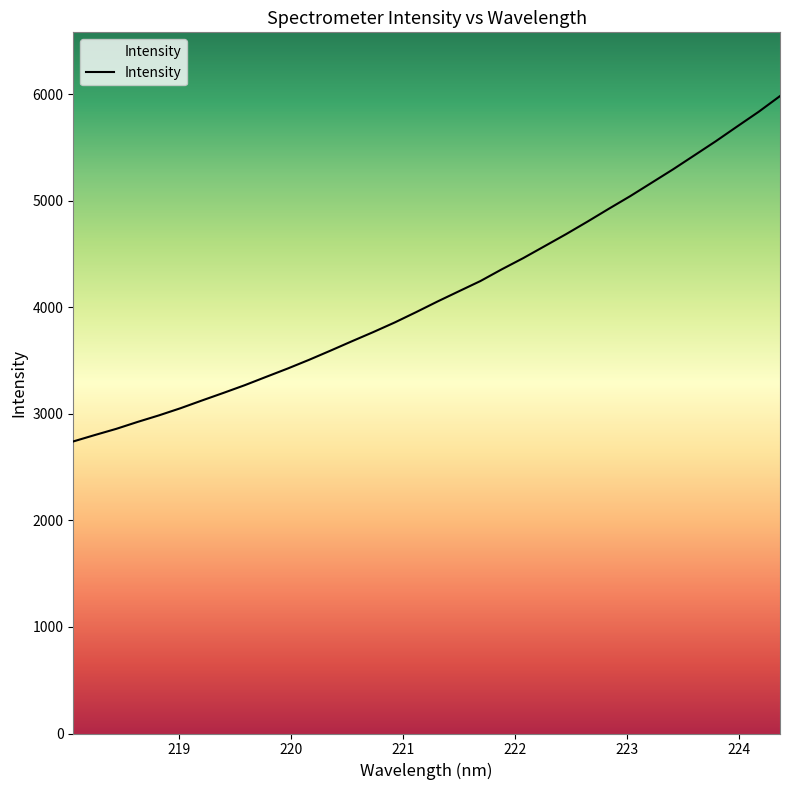

What is the maximum value shown in the chart?

5982.3